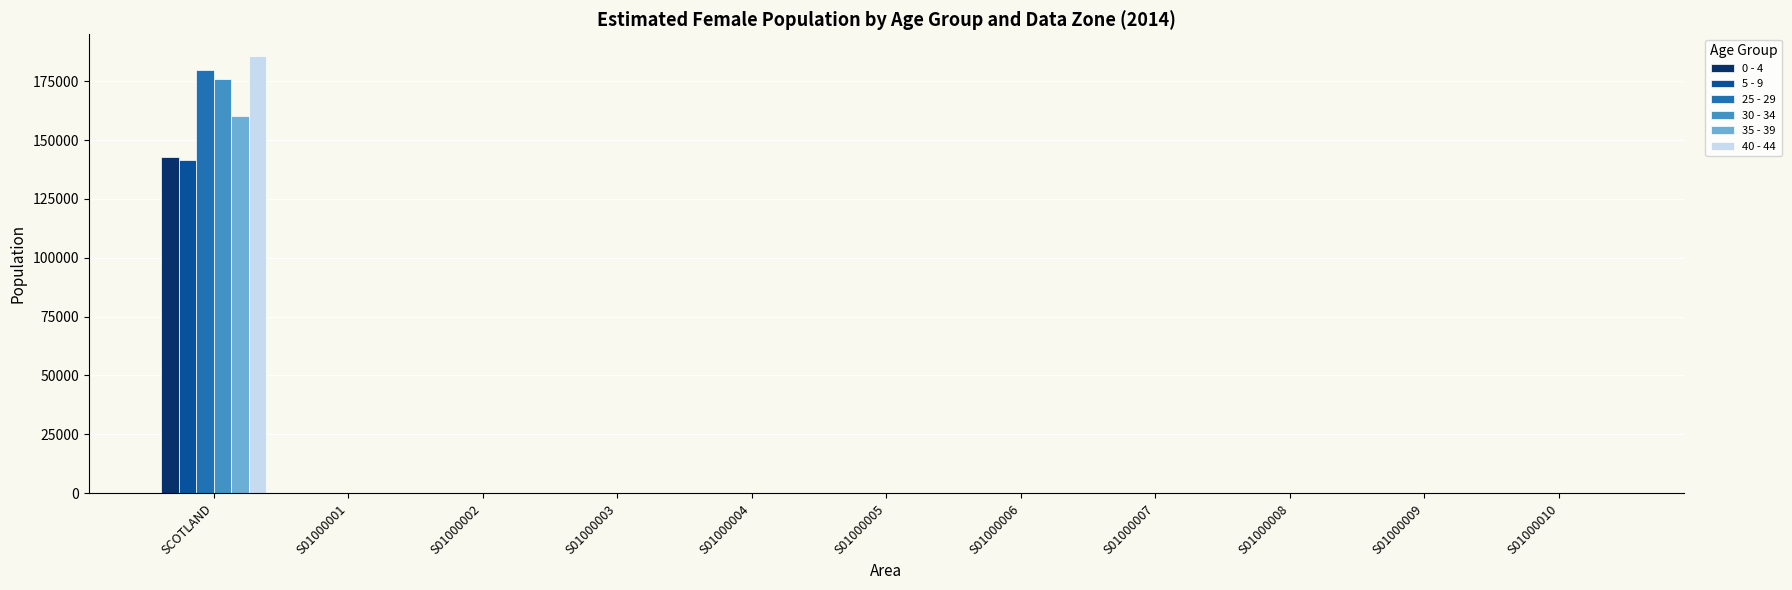

How many groups of bars are there?

11